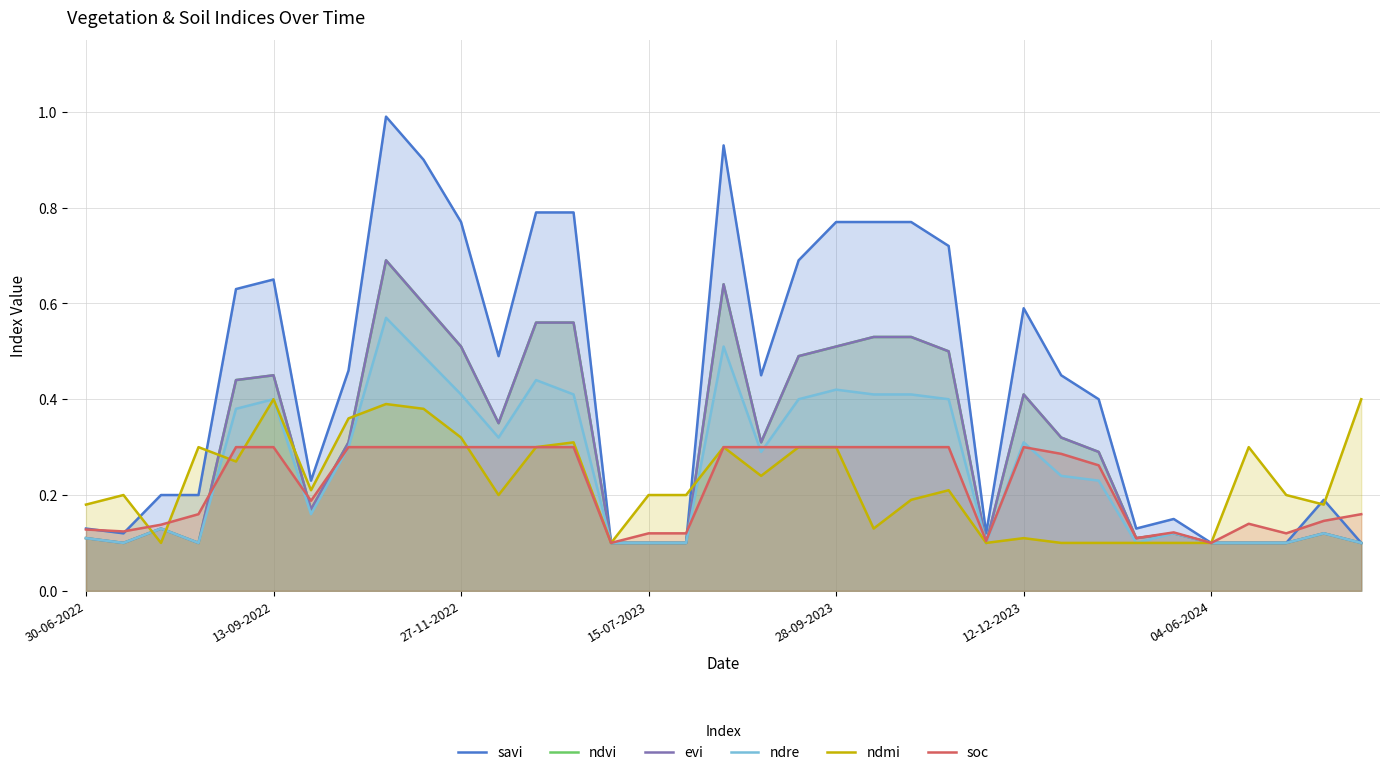

The ndre series shows 0.2 at 13. True or false?

False